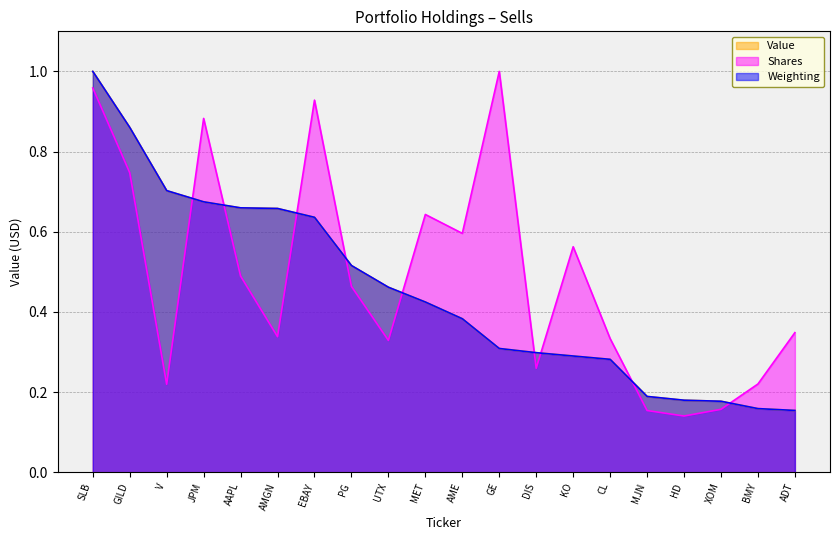

At how many categories does at least one series exceed 0?

20